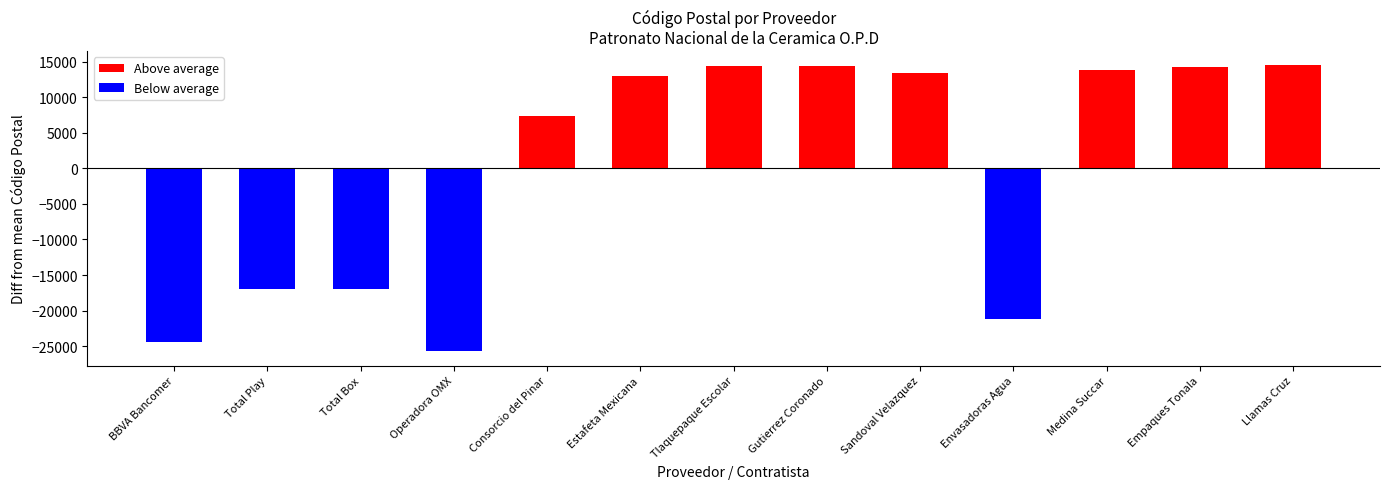

Reading left to right, extract all data points from this chart.

Above average: BBVA Bancomer=0.0	Total Play=0.0	Total Box=0.0	Operadora OMX=0.0	Consorcio del Pinar=7312.5	Estafeta Mexicana=13027.5	Tlaquepaque Escolar=14427.5	Gutierrez Coronado=14427.5	Sandoval Velazquez=13417.5	Envasadoras Agua=0.0	Medina Succar=13817.5	Empaques Tonala=14327.5	Llamas Cruz=14497.5
Below average: BBVA Bancomer=-24472.5	Total Play=-16932.5	Total Box=-16932.5	Operadora OMX=-25724.5	Consorcio del Pinar=0.0	Estafeta Mexicana=0.0	Tlaquepaque Escolar=0.0	Gutierrez Coronado=0.0	Sandoval Velazquez=0.0	Envasadoras Agua=-21192.5	Medina Succar=0.0	Empaques Tonala=0.0	Llamas Cruz=0.0